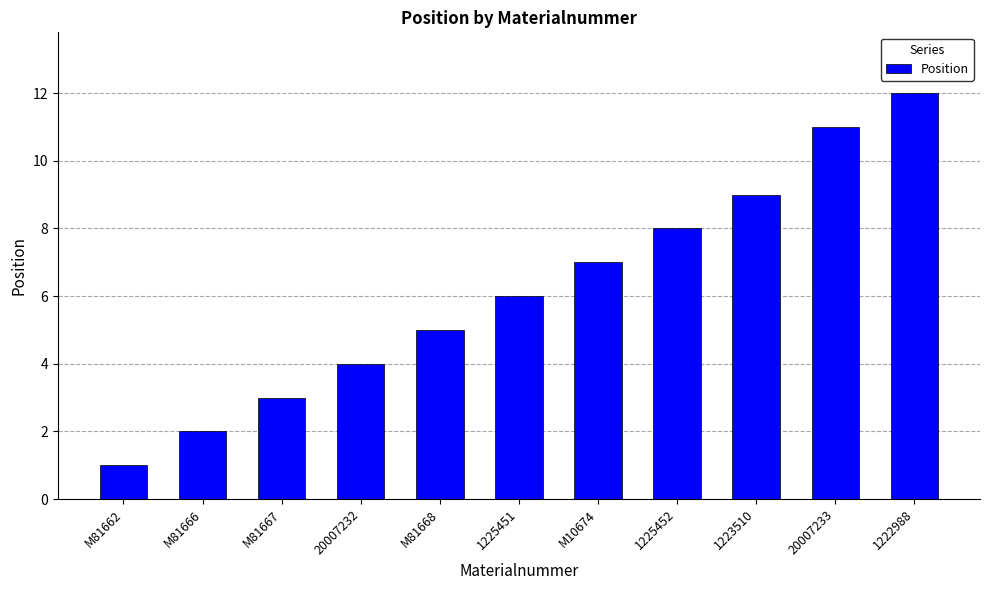

Which category has the highest value across all series?

1222988